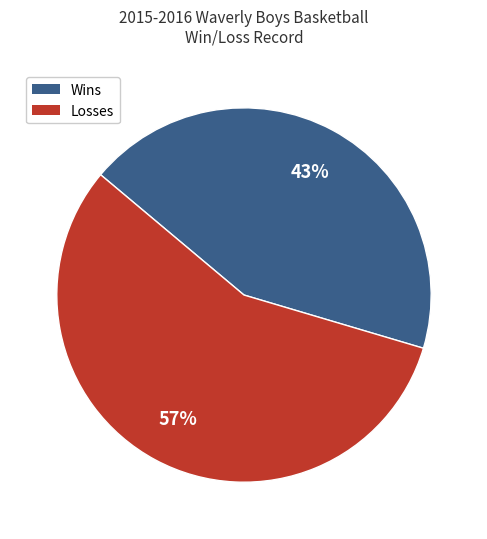

To the nearest percent, what is the average slice percentage?

50%